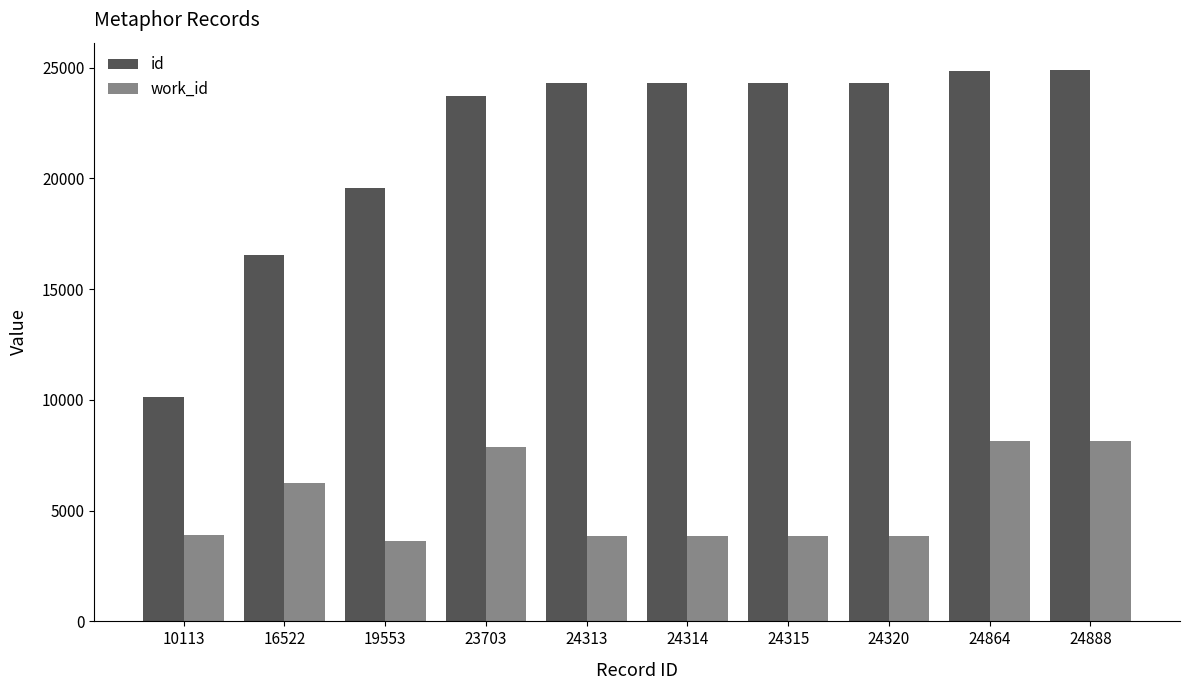

Which series has the largest range (max minus min)?

id